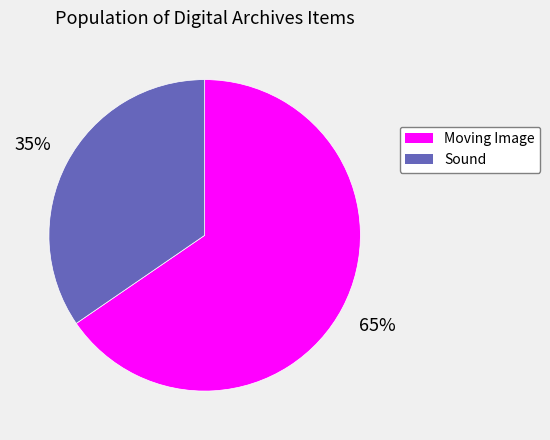

Does any single category account for the majority?

Yes